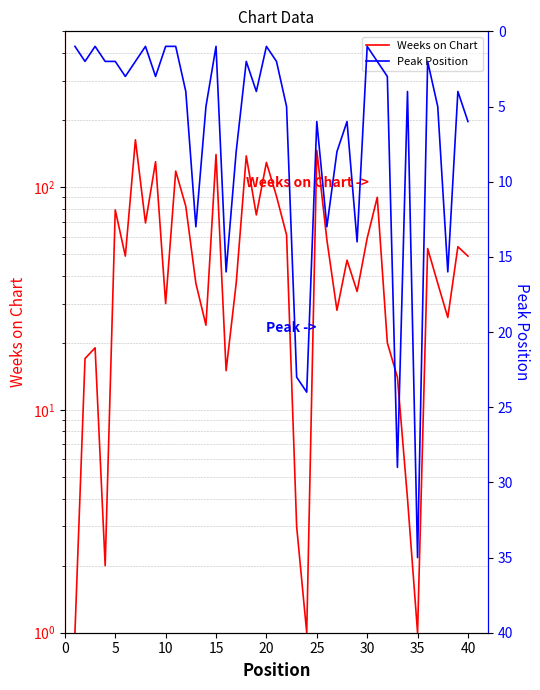

At how many categories does at least one series exceed 100?

7